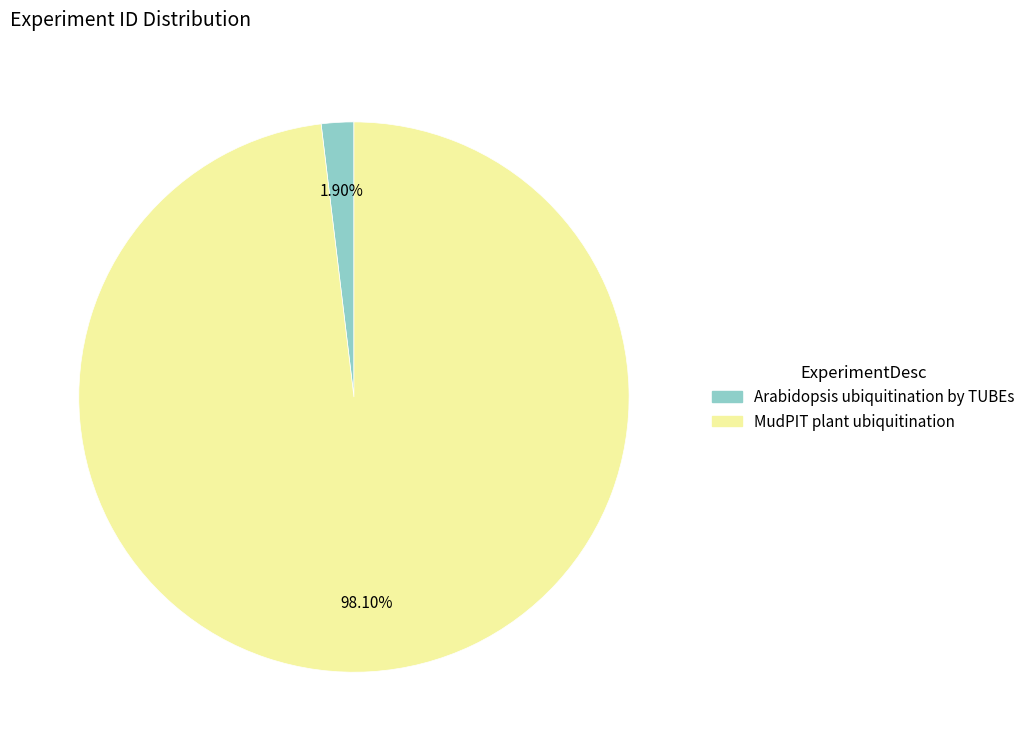

Between Arabidopsis ubiquitination by TUBEs and MudPIT plant ubiquitination, which is larger?

MudPIT plant ubiquitination